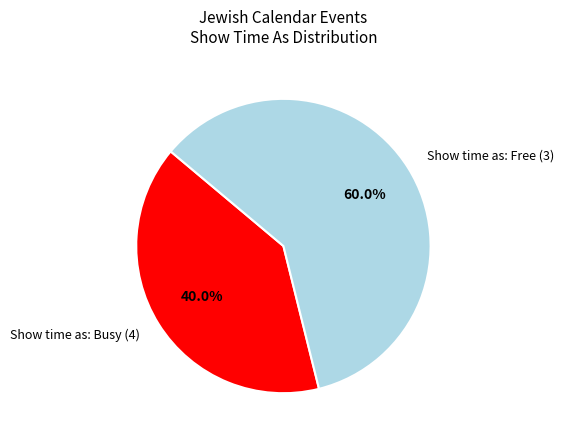

What is the ratio of the value at Show time as: Free (3) to the value at Show time as: Busy (4)?

1.5